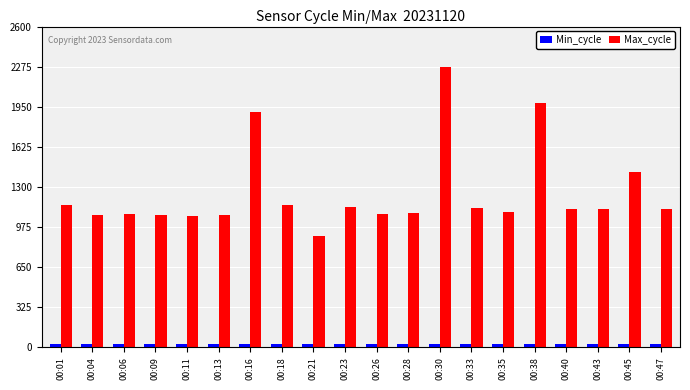

At 00:30, list the series in order from smallest to largest.

Min_cycle, Max_cycle